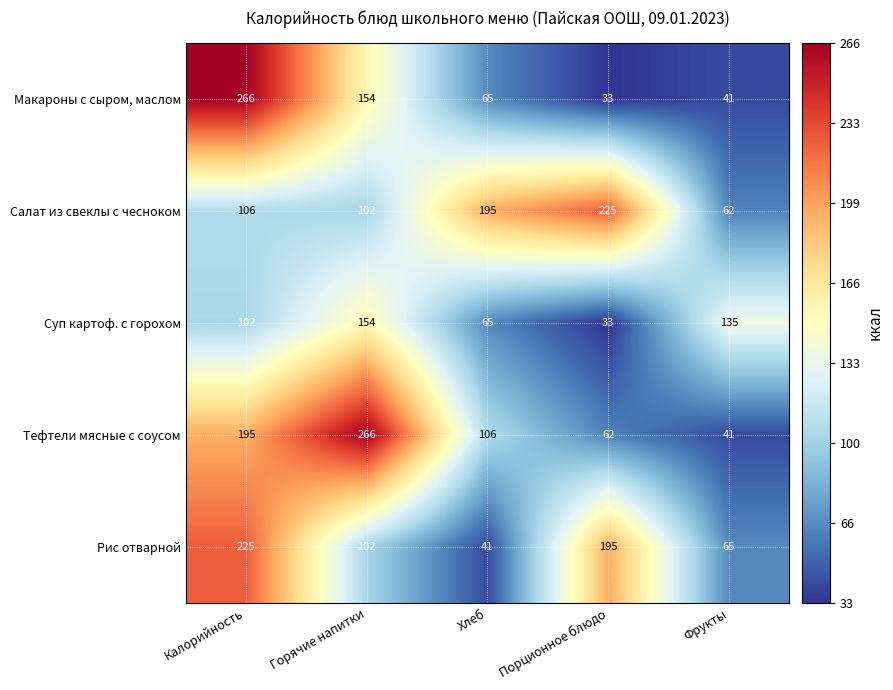

List the labels in order of Суп картоф. с горохом value, smallest first.

Порционное блюдо, Хлеб, Калорийность, Фрукты, Горячие напитки